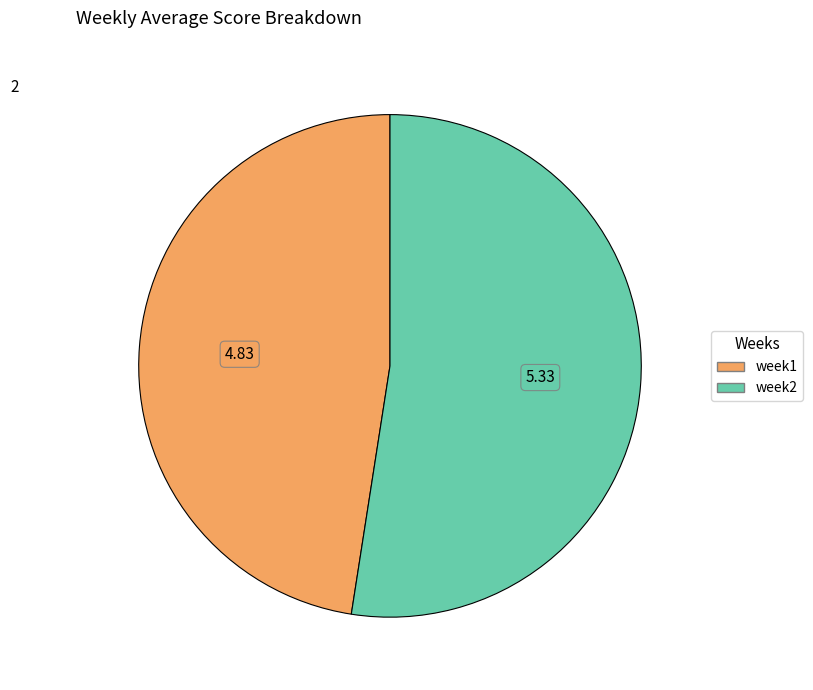

Rank the categories by value from highest to lowest.

week2, week1